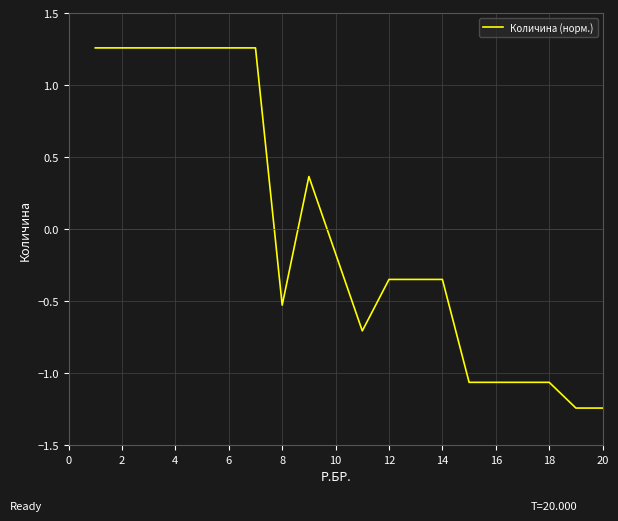

How many points are lower than both their immediate neighbors (excluding endpoints)?

2